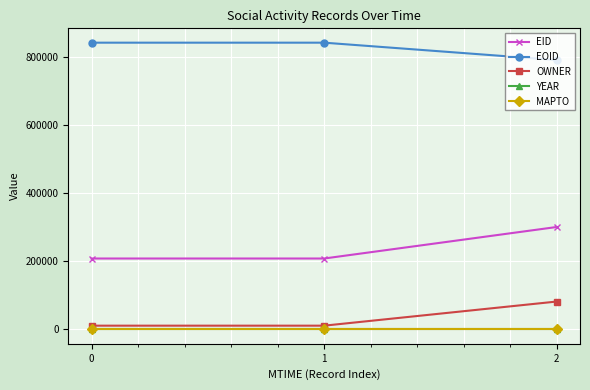

How many lines are shown in the chart?

5